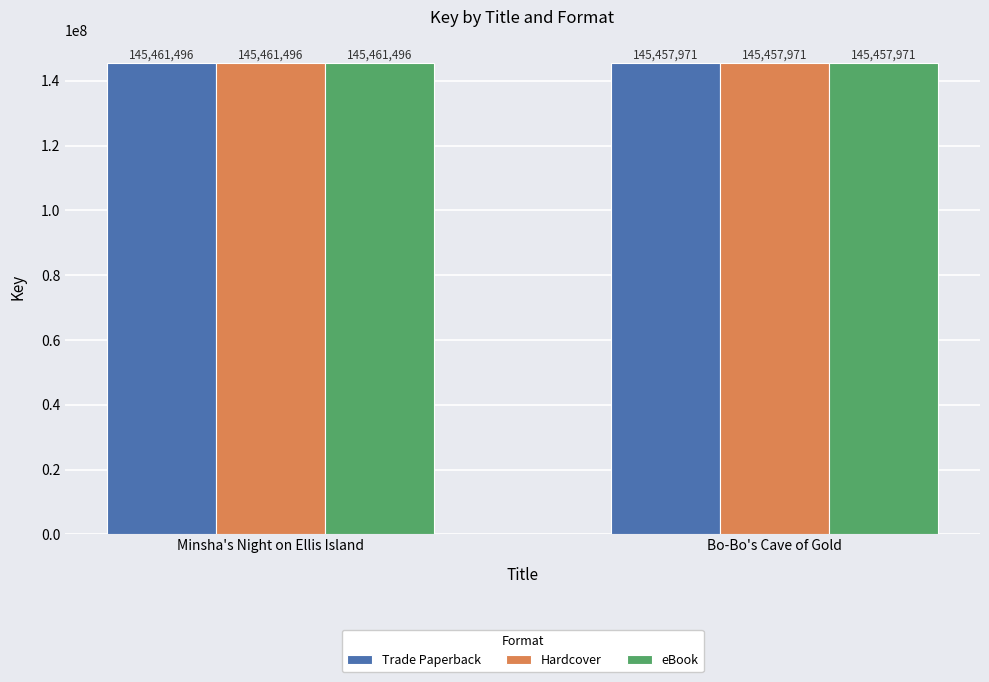

How many groups of bars are there?

2